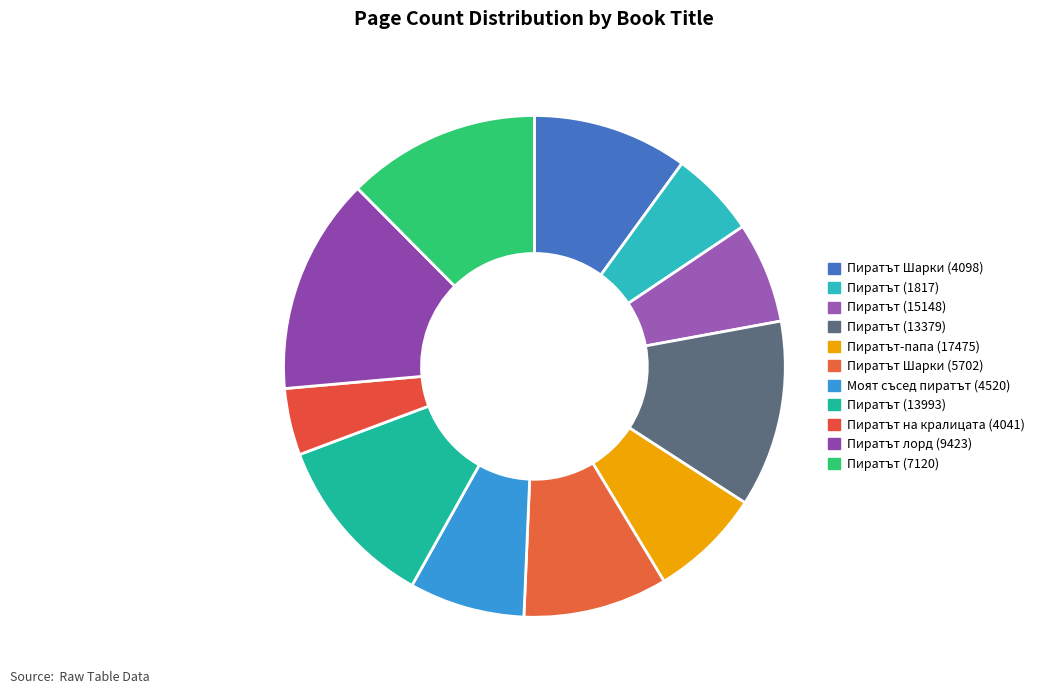

What percentage is the Пиратът-папа (17475) slice, to the nearest percent?

7%